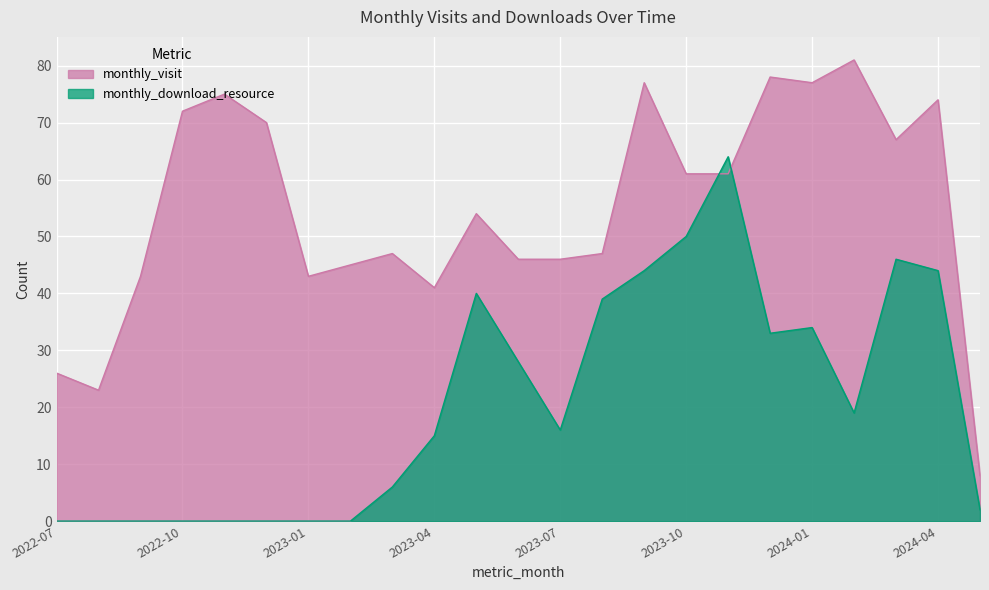

Where is monthly_visit nearest to the value 44?

2022-09